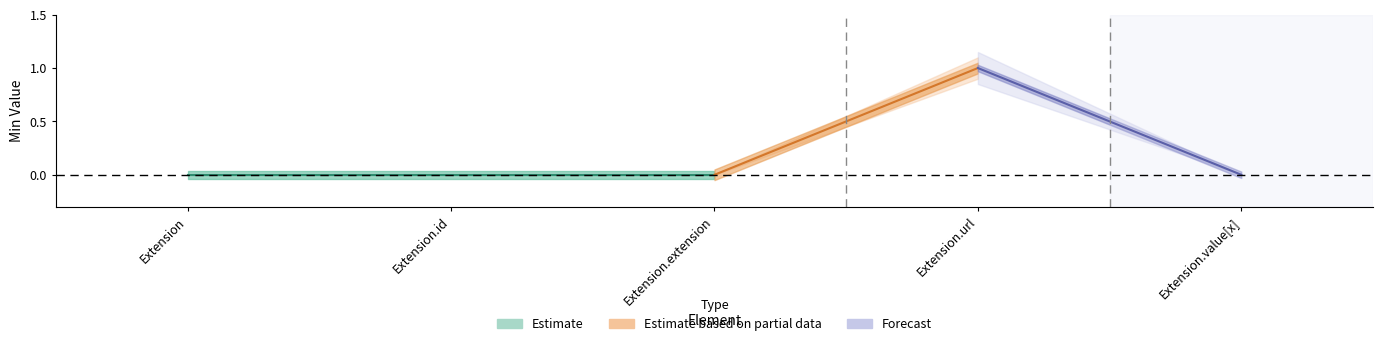

How many values in Base Min are above zero?

1